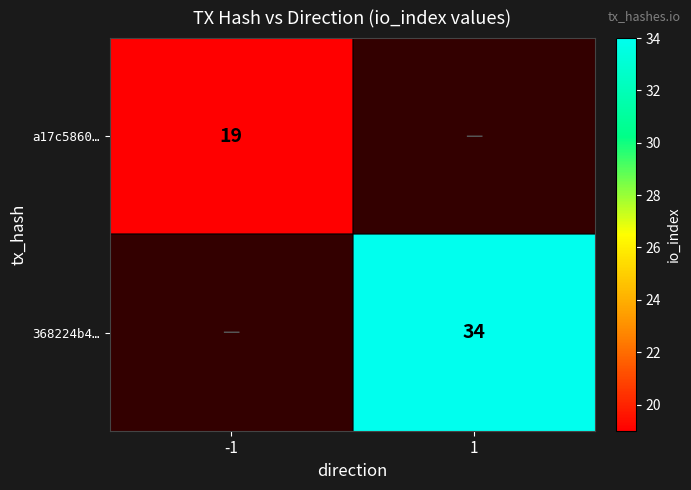

True or false: a17c5860… has a value of 19 at -1.

True